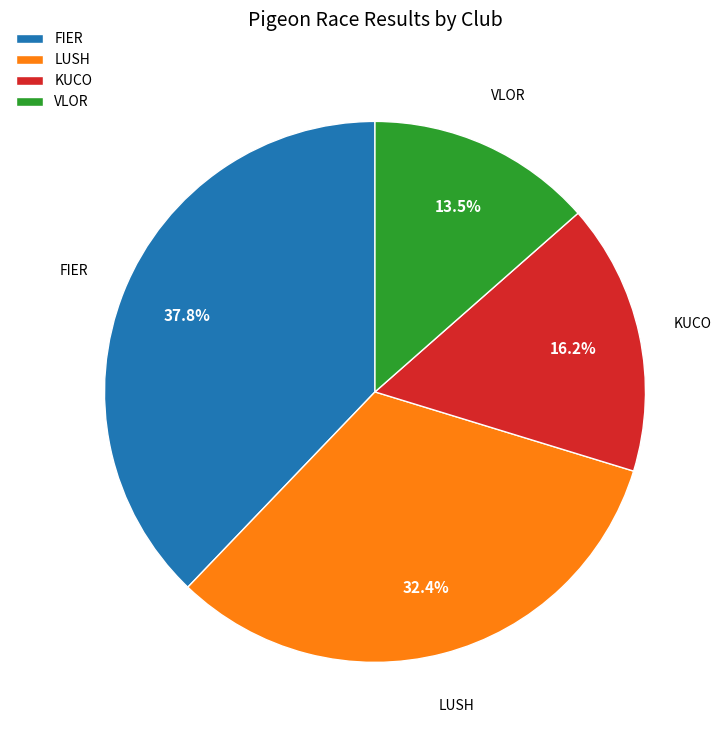

Does LUSH account for over 50% of the chart?

No